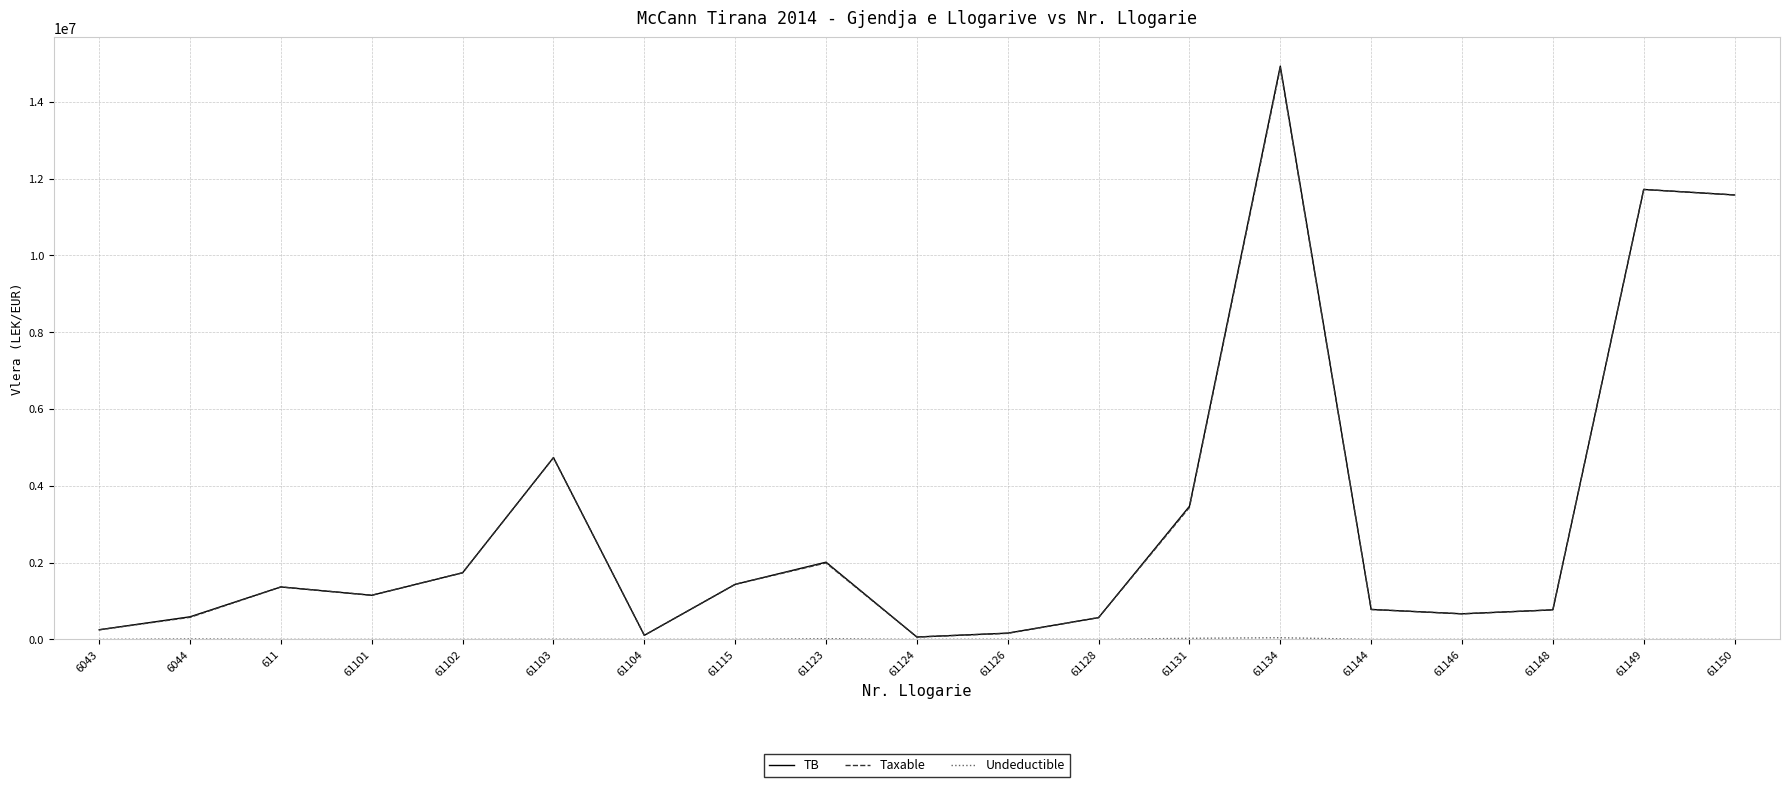

What is the greatest value displayed?

14931158.8